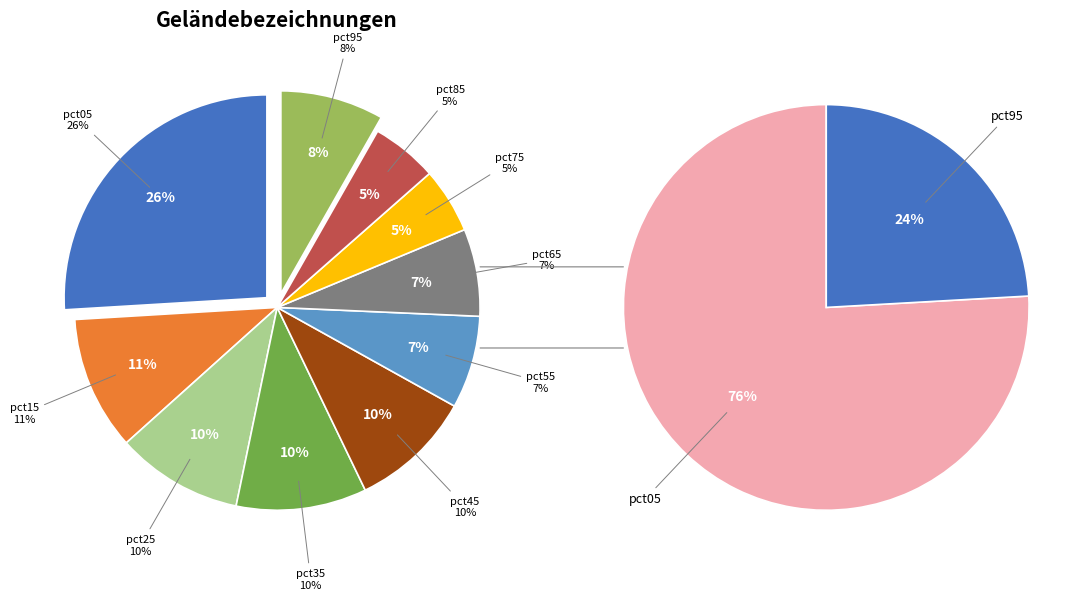

To the nearest percent, what portion does pct45 represent?

10%